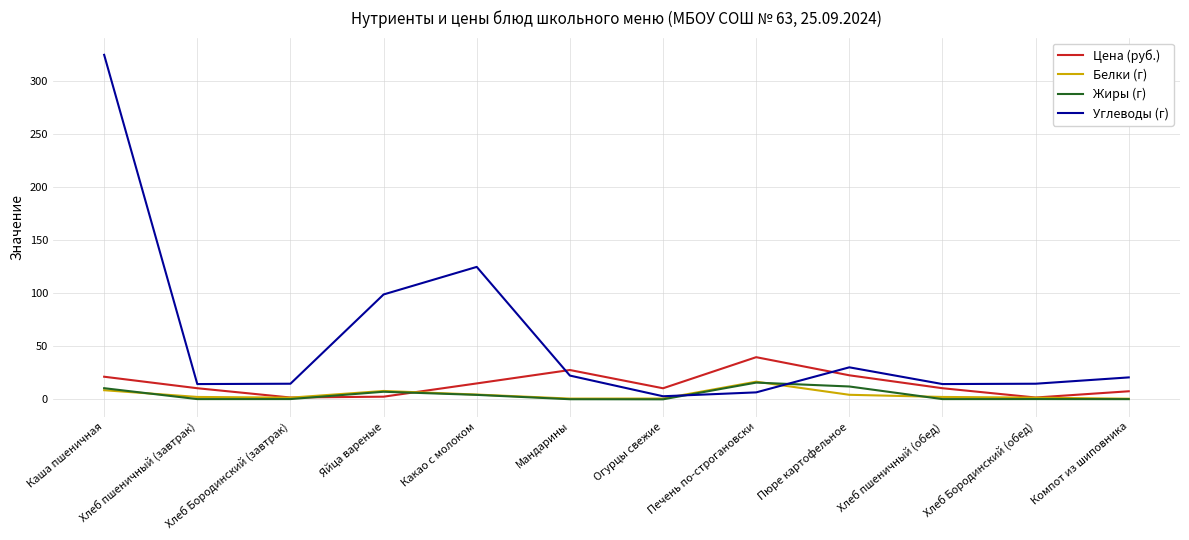

What is the difference between the second highest and minimum values in the Углеводы (г) series?

122.0